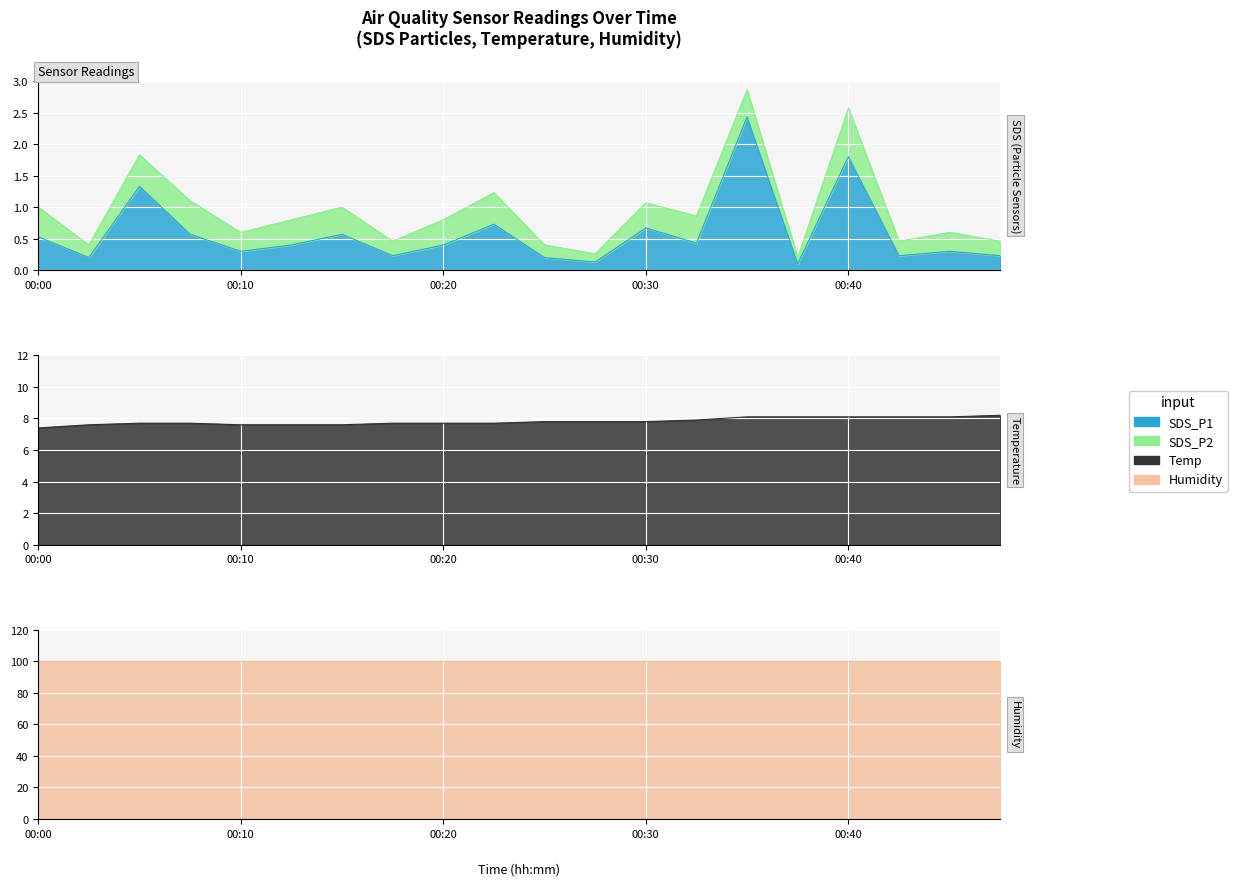

What is the highest value of the Temp series?

8.2